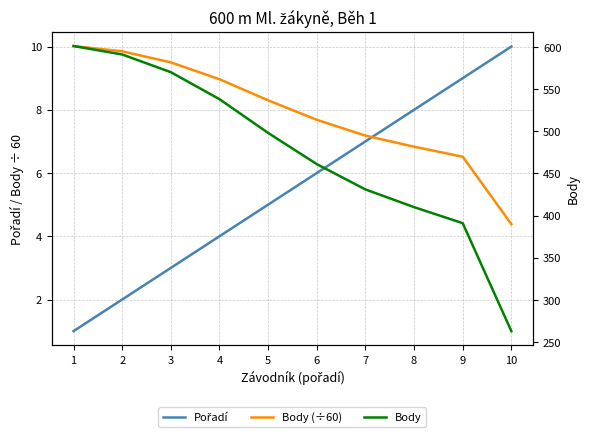

Which category has the lowest value in the Body series?

10